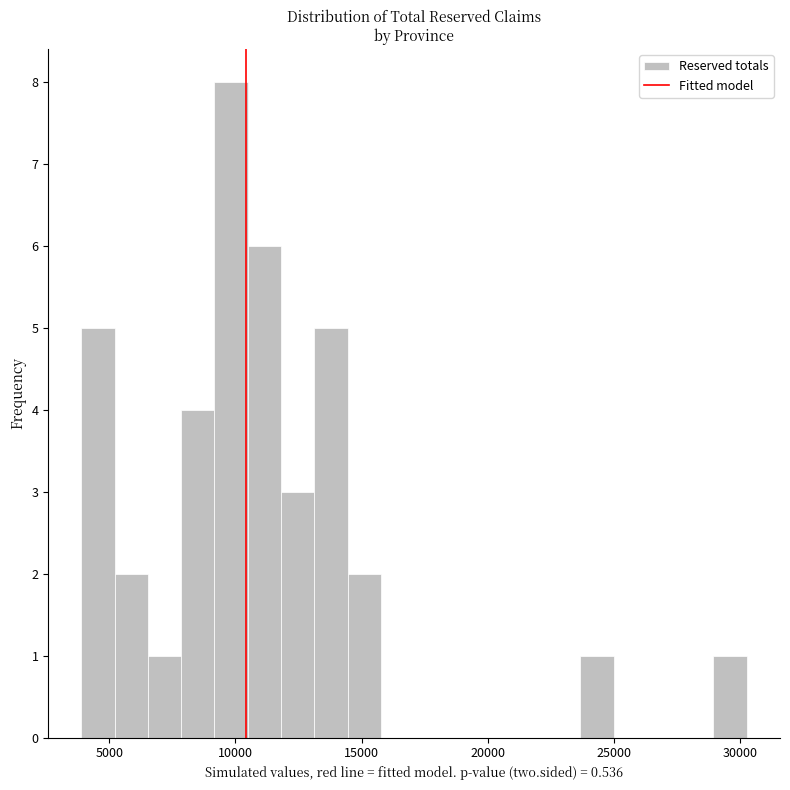

Read against the x-axis, roughly where is the centre of the tallest bar?

10000